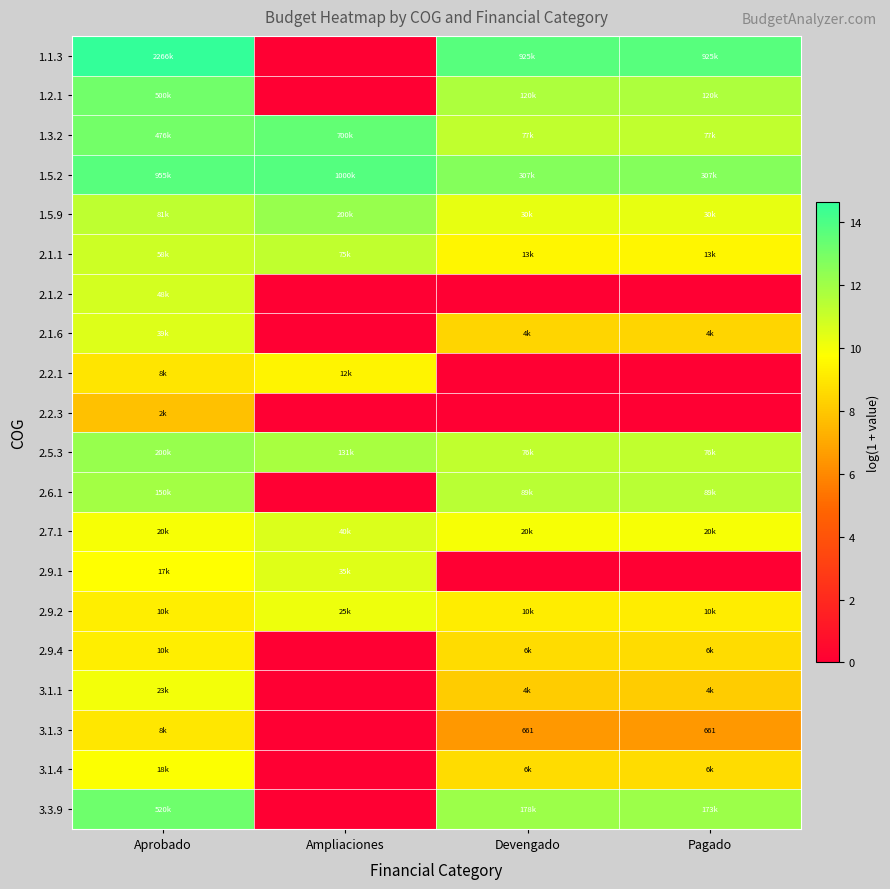

At which label is 2.5.3 closest to 11?

Devengado